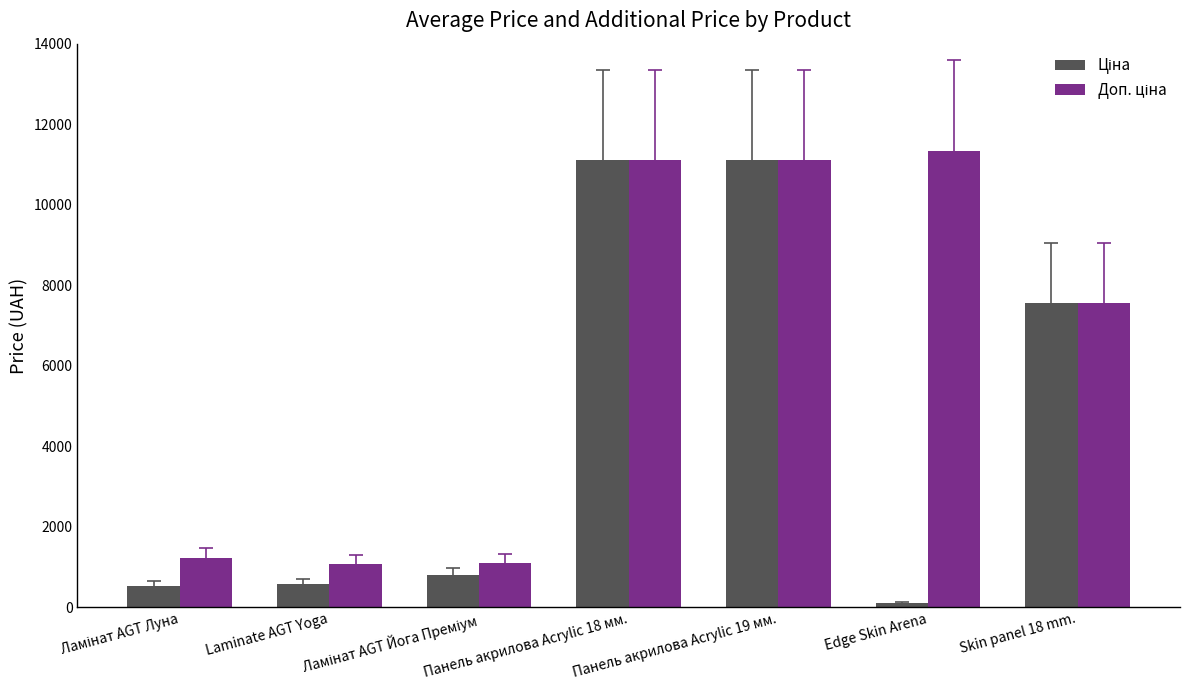

What is the difference between the maximum and minimum values in the Ціна series?

11000.2